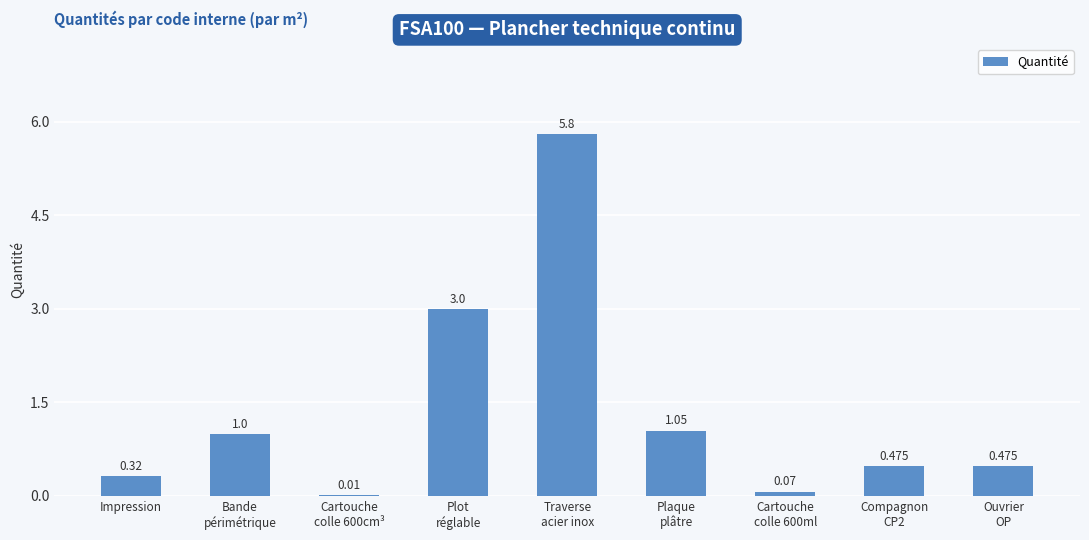

What value does the data have at Bande
périmétrique?

1.0